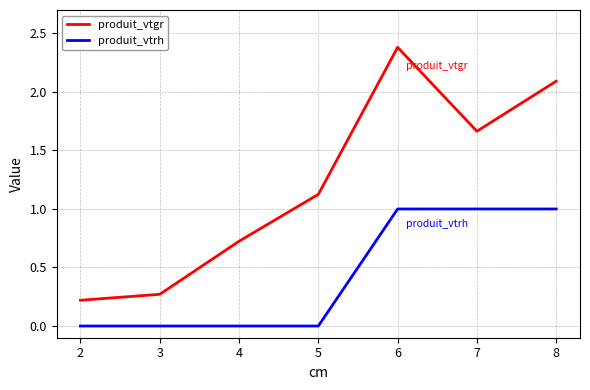

How many produit_vtrh values are between 0 and 1?

7